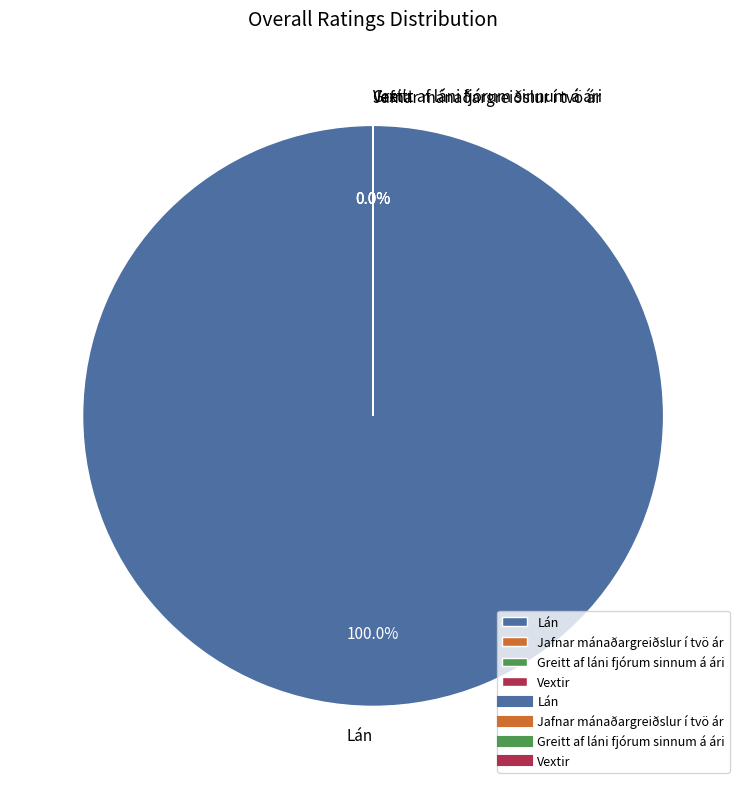

How many slices are in this pie chart?

4